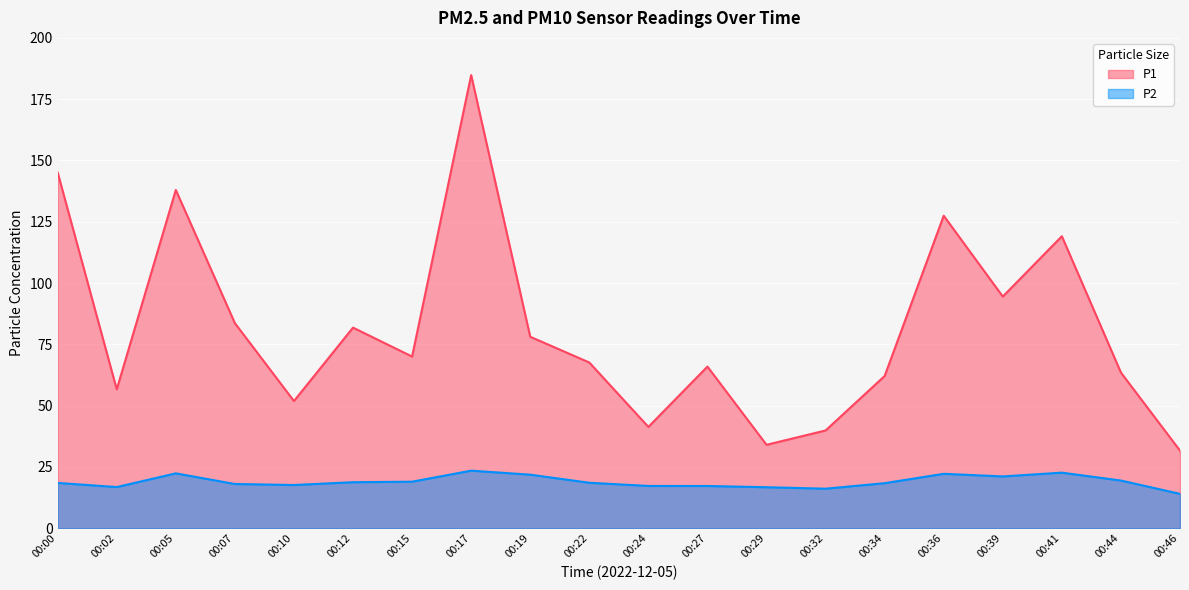

What is the approximate value of P1 at 00:05?

138.0